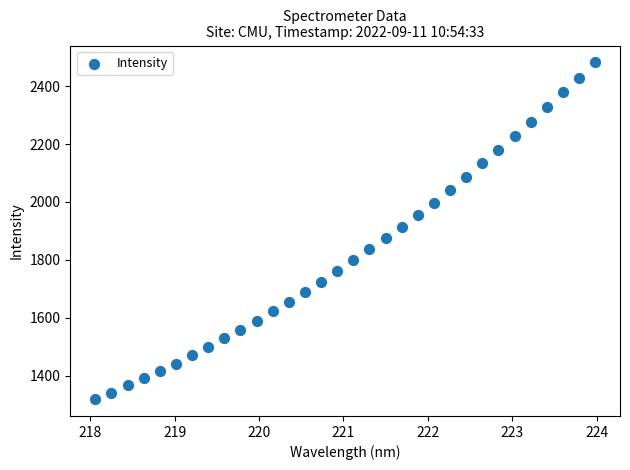

What is the range of X values (max minus min)?

5.9